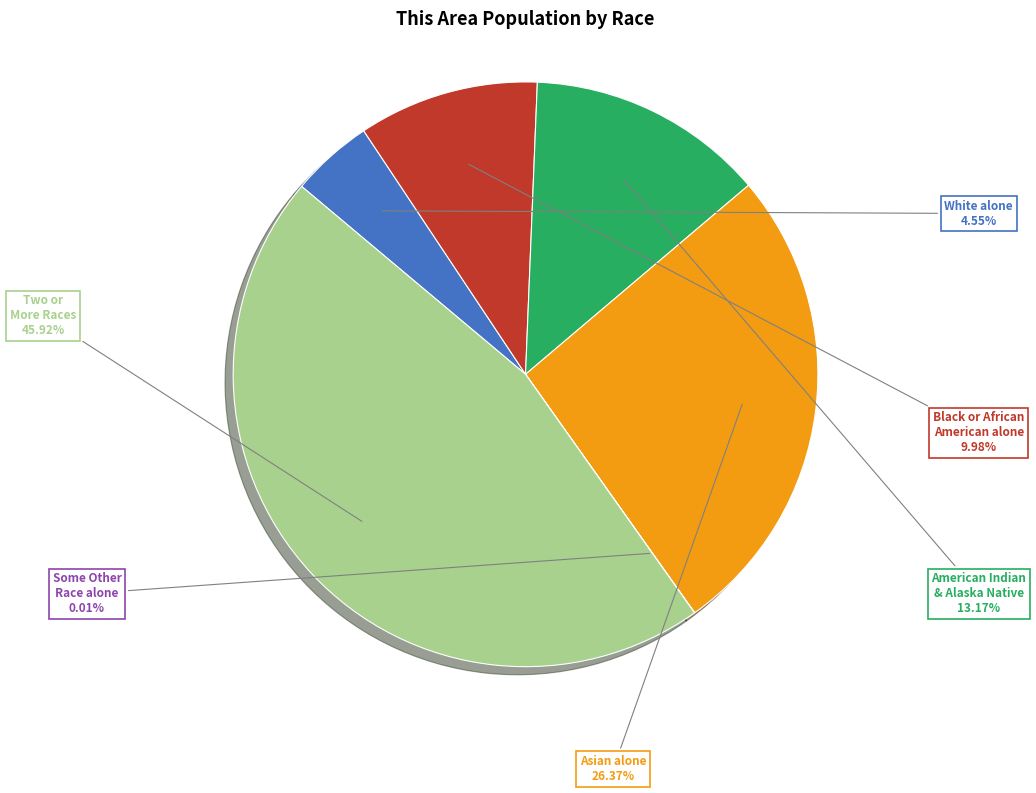

Is the sum of American Indian & Alaska Native and White alone greater than half?

No